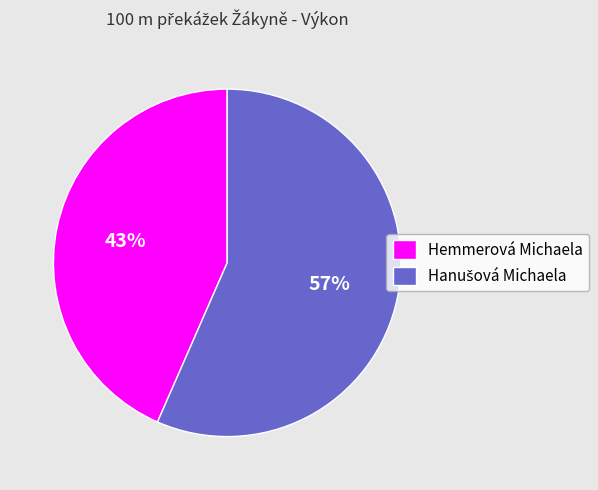

To the nearest percent, what is the average slice percentage?

50%